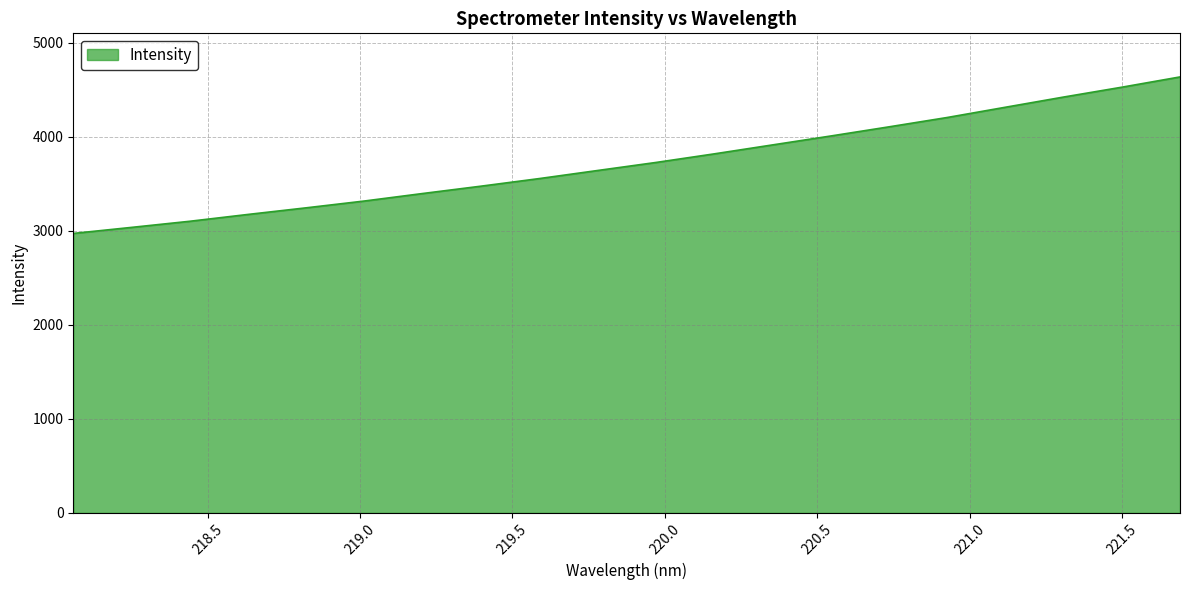

What is the maximum value shown in the chart?

4637.9